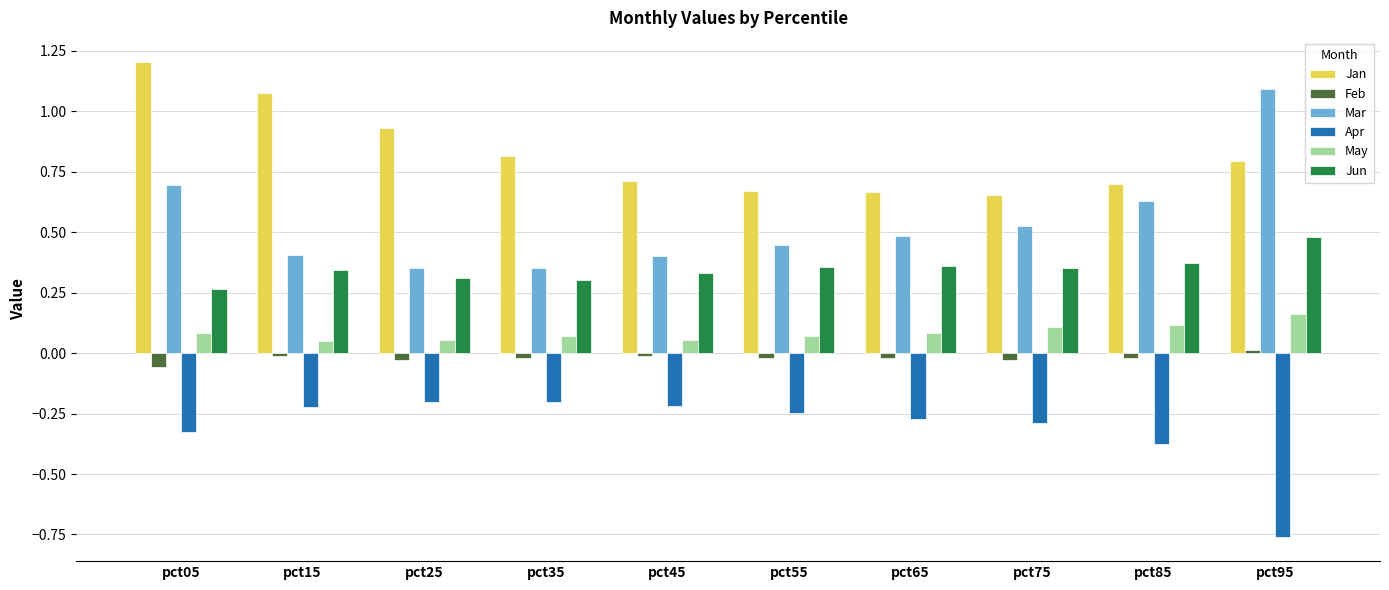

The Apr series shows -0.2 at pct35. True or false?

True